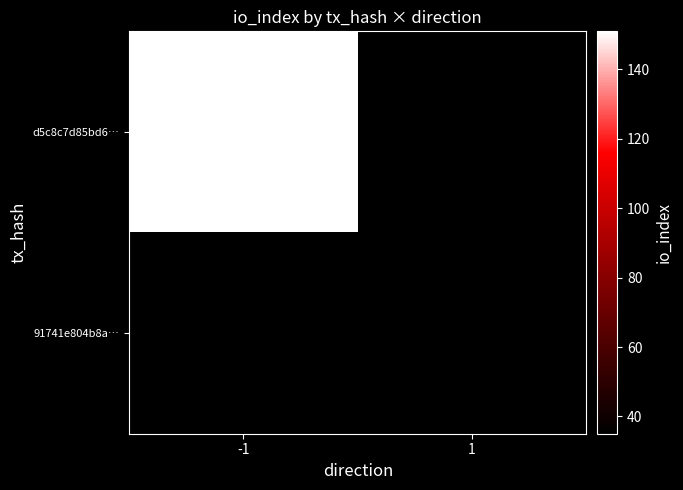

What value does the d5c8c7d85bd6… series have at -1?

151.0